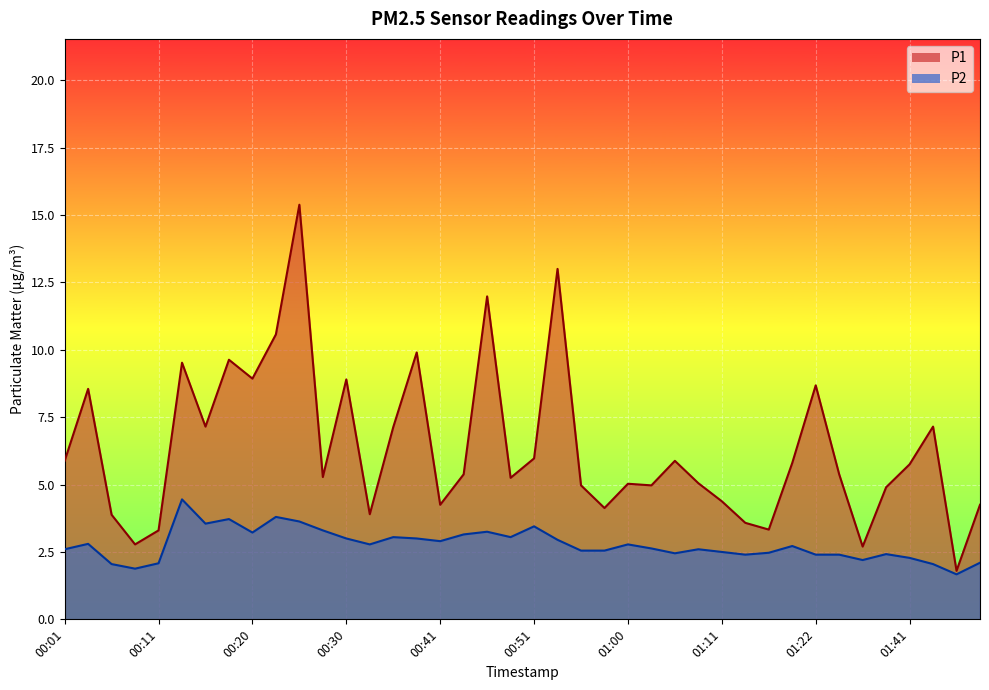

True or false: P2 and P1 intersect in this chart.

False